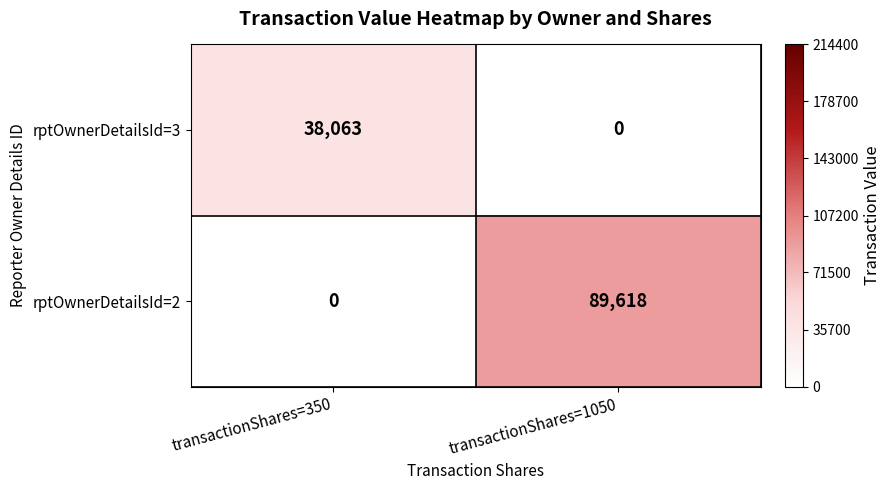

List the labels in order of rptOwnerDetailsId=2 value, smallest first.

transactionShares=350, transactionShares=1050